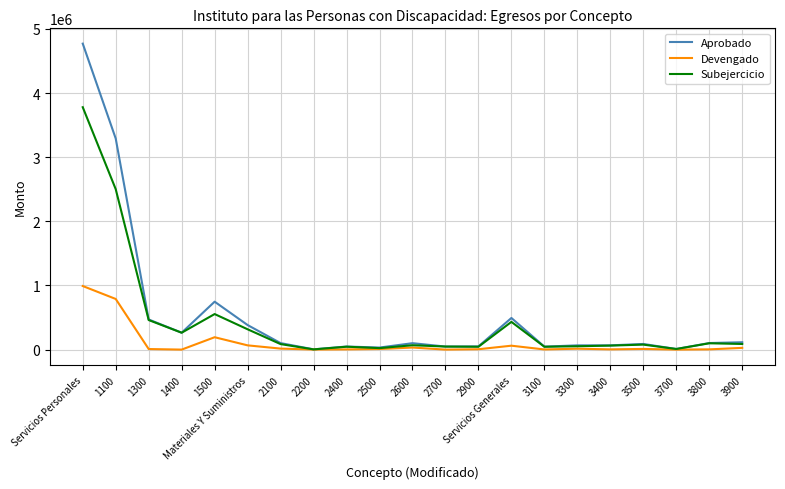

In Subejercicio, how many points are higher than both neighbors (excluding endpoints)?

6